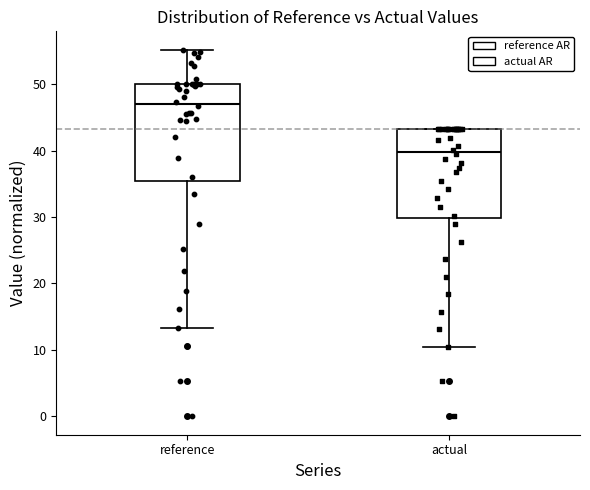

Reading left to right, read every box against the y-axis: the position of its median line, the range the box covers, and the ends of its whiskers. The values are not printed on the chart, so give them approximately, as read against the axis.

reference: median 47, box 35 to 50, whiskers 13 to 55
actual: median 40, box 30 to 43, whiskers 11 to 43